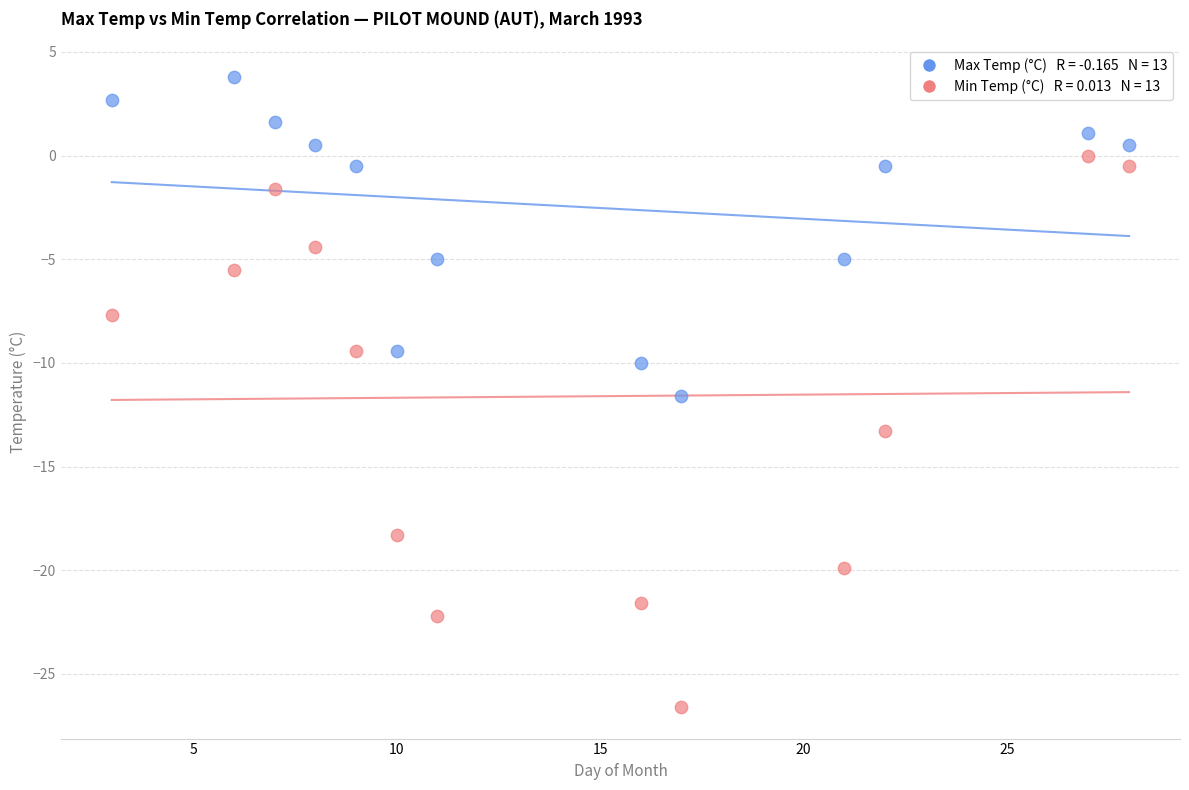

Across all data points, what is the range of X values (max minus min)?

25.0